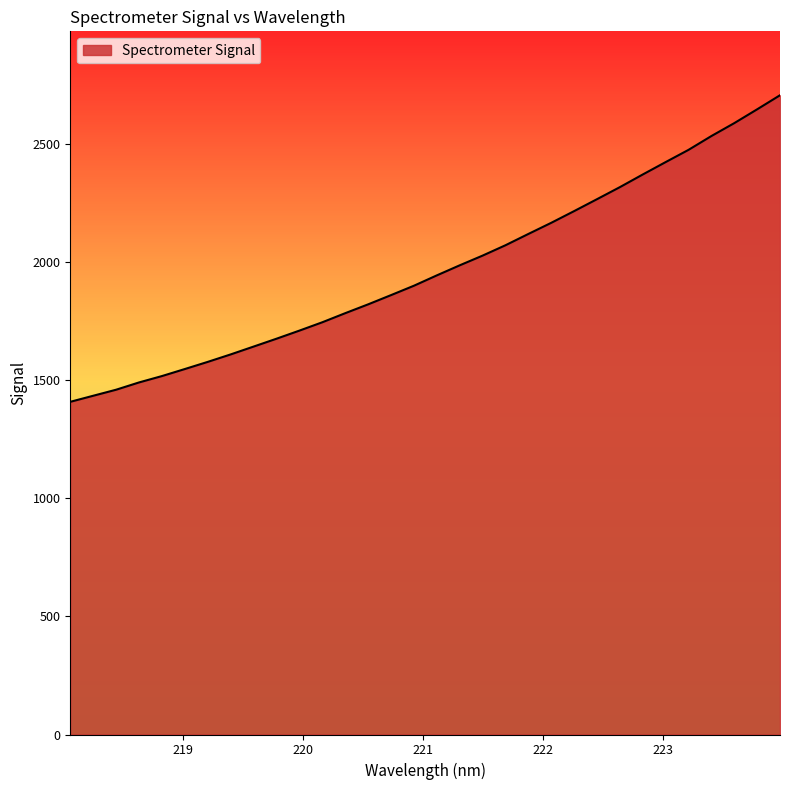

What is the minimum value shown in the chart?

1408.1